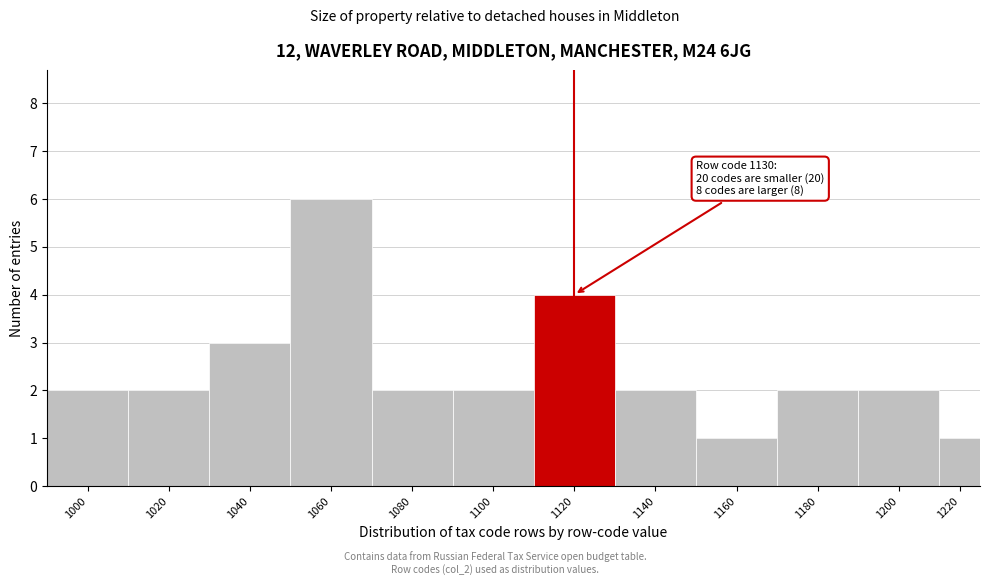

Reading left to right, what are all the values shown in this chart?

2	2	3	6	2	2	4	2	1	2	2	1